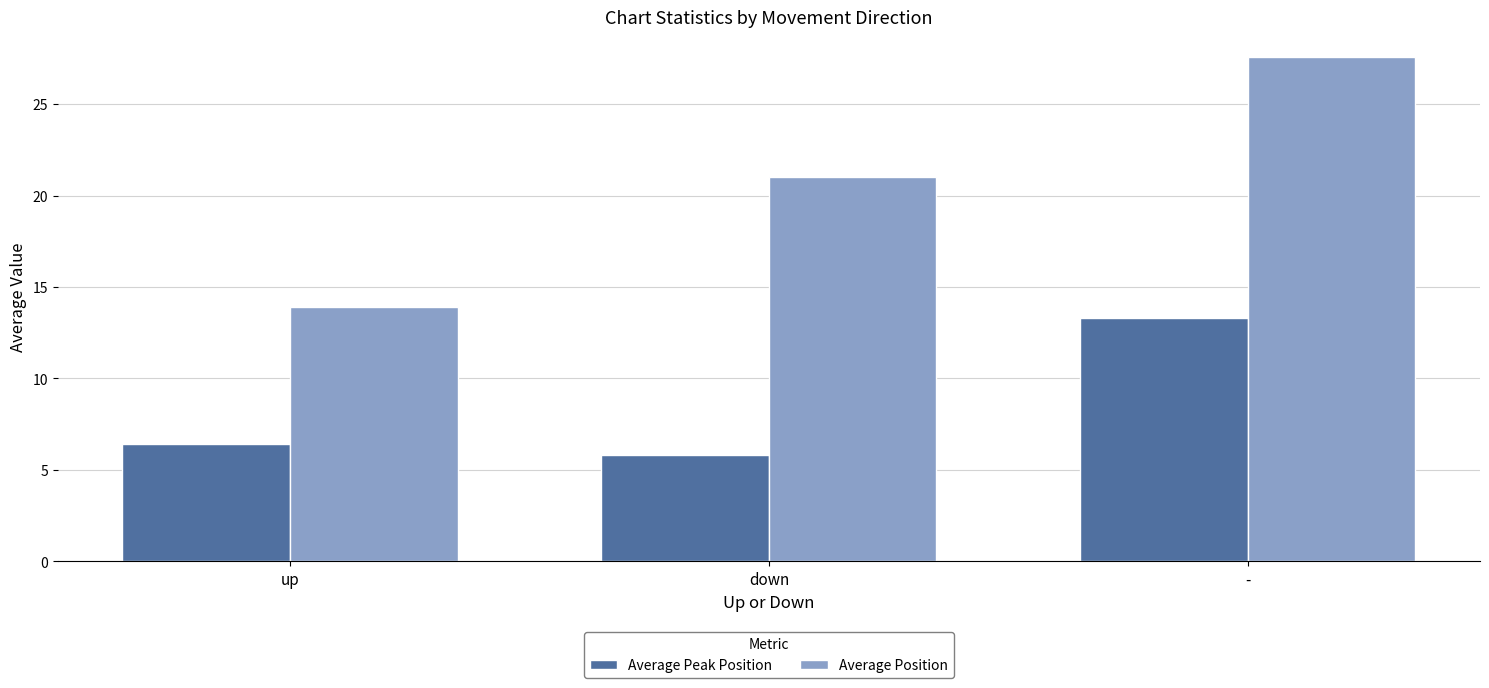

Rank the series at down from highest to lowest value.

Average Position, Average Peak Position